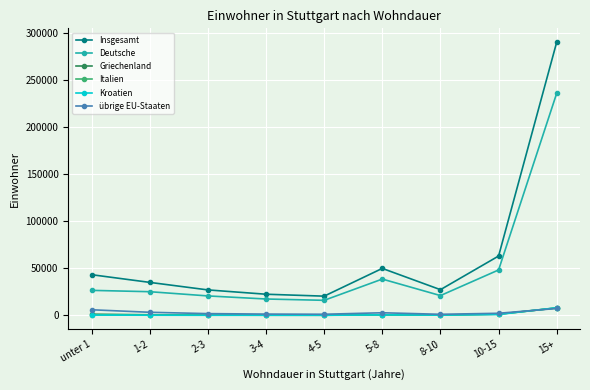

How many series are shown in this chart?

6